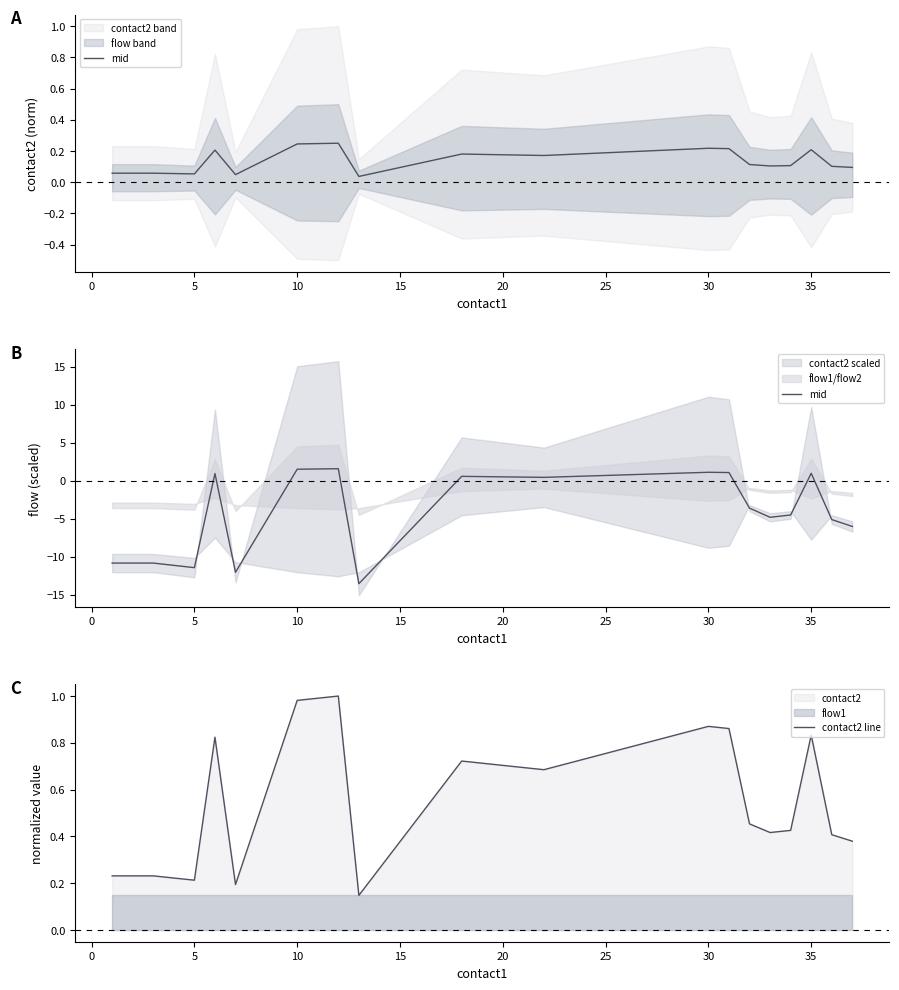

Reading left to right, what are all the values shown in this chart?

mid: -10.8	-10.8	-11.4	0.9	-12.0	1.5	1.6	-13.5	0.6	0.5	0.5	0.4	1.1	1.1	-3.6	-4.8	-4.5	1.0	-5.1	-6.0
contact2 line: 0.2	0.2	0.2	0.8	0.2	1.0	1.0	0.1	0.7	0.7	0.7	0.7	0.9	0.9	0.5	0.4	0.4	0.8	0.4	0.4